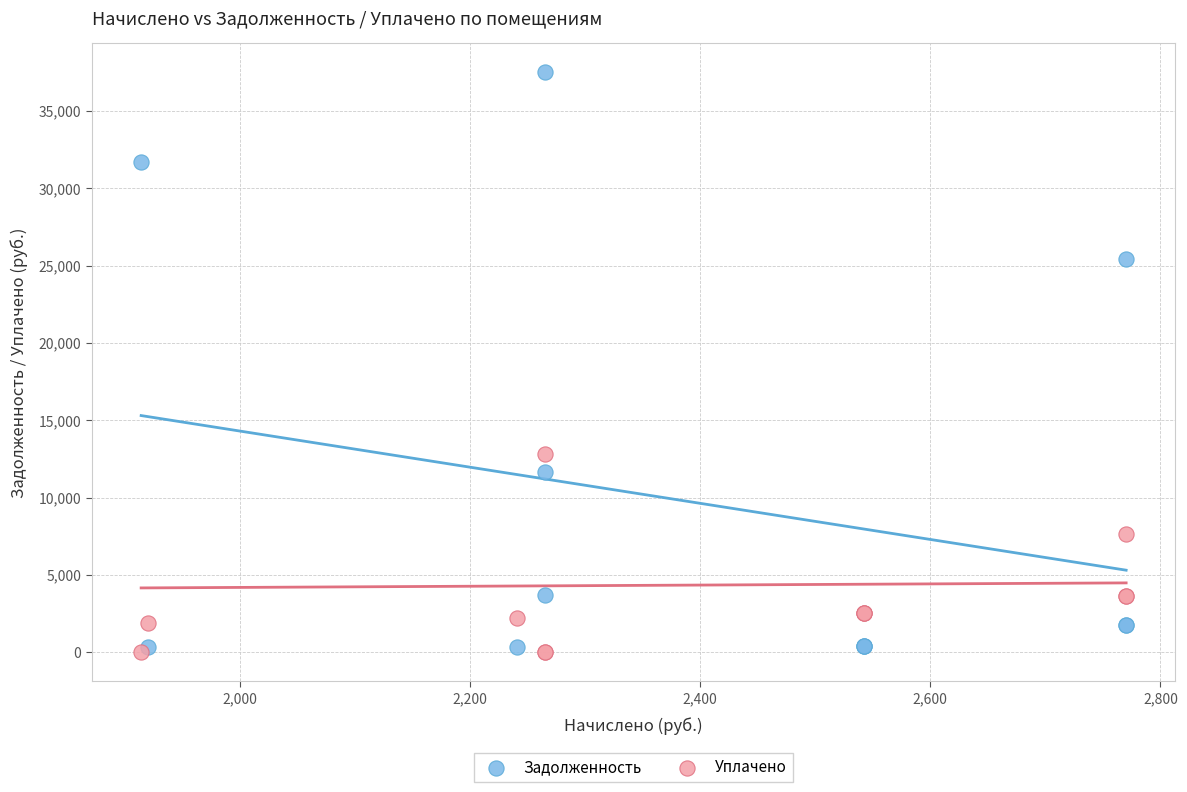

Across all series, what Y value is closest to 18755?

12803.1